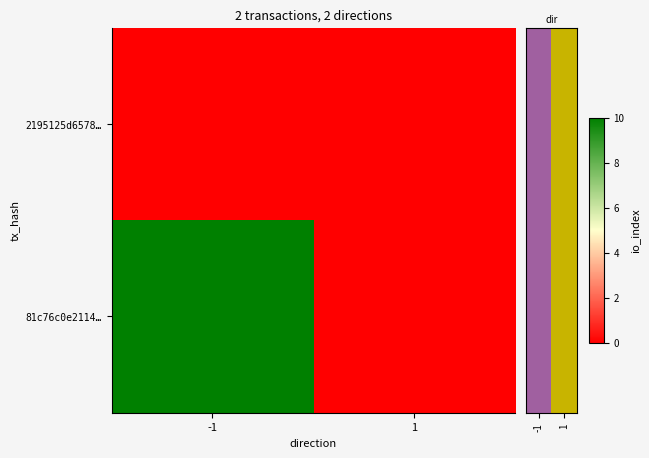

Reading right to left, list all the values displayed in this chart.

2195125d6578…: 1=0	-1=0
81c76c0e2114…: 1=0	-1=10